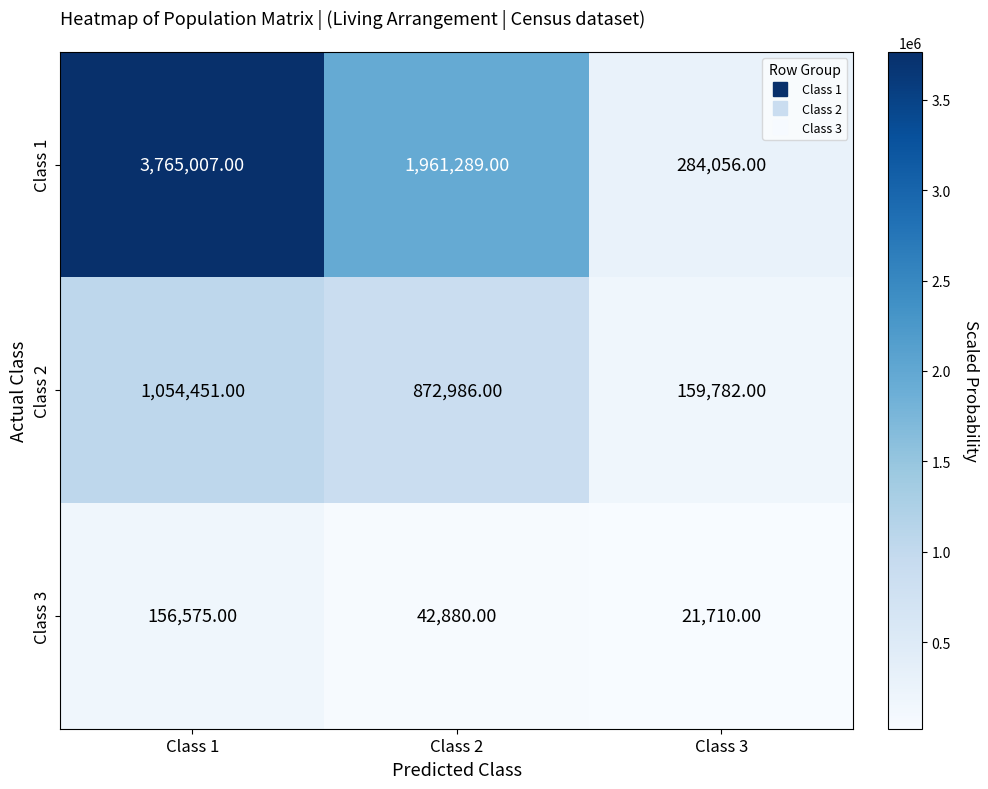

At which category is the sum across all series the highest?

Class 1